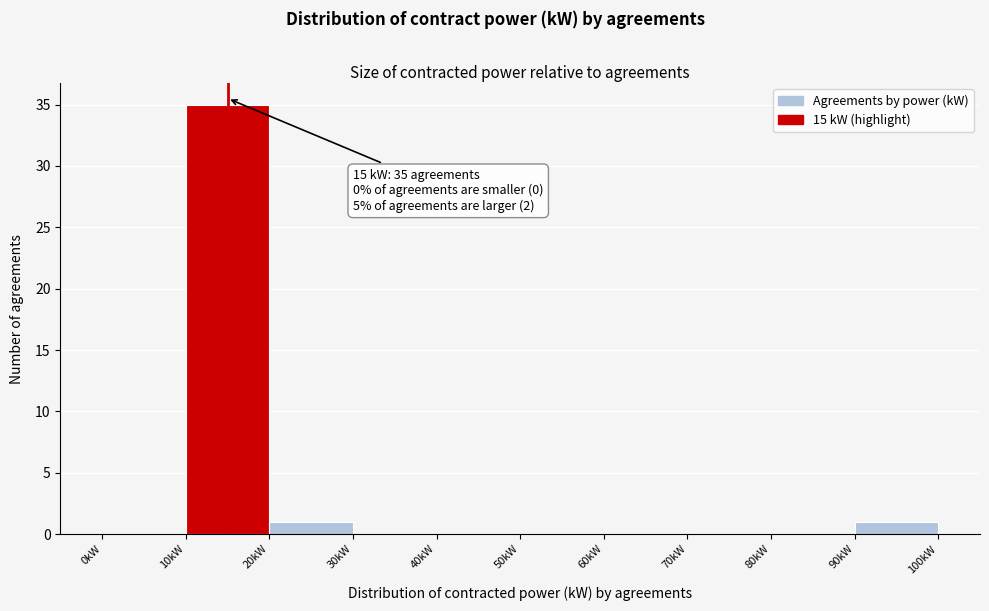

Over which range of the x-axis is the bar tallest?

10 to 20